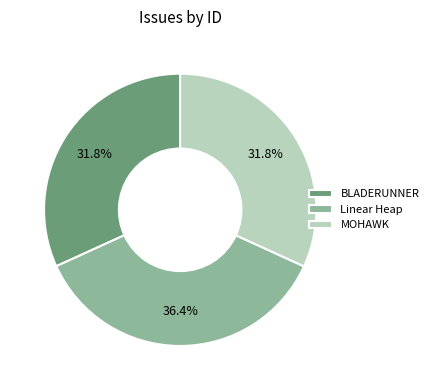

What is the largest slice in the pie chart?

Linear Heap